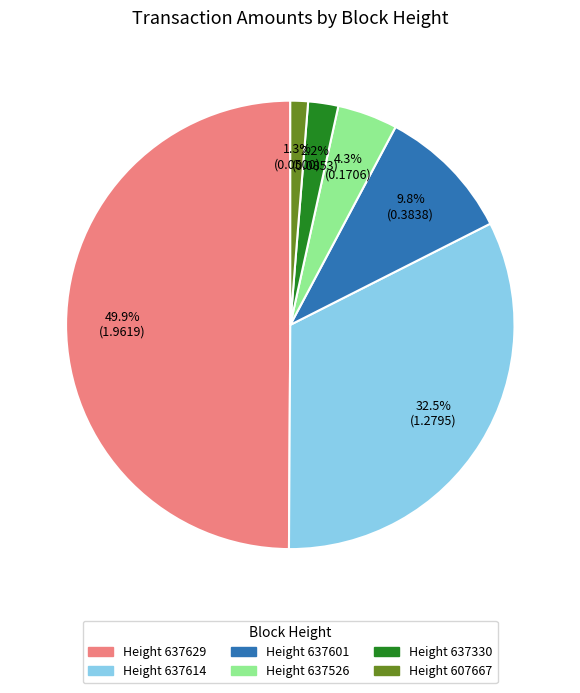

How many slices are in this pie chart?

6